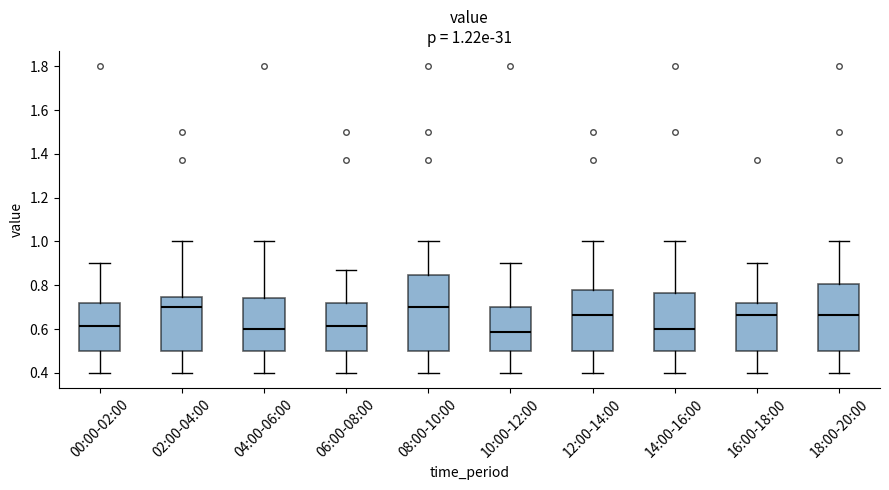

Comparing the boxes themselves (not the whiskers), which one is the tallest?

08:00-10:00